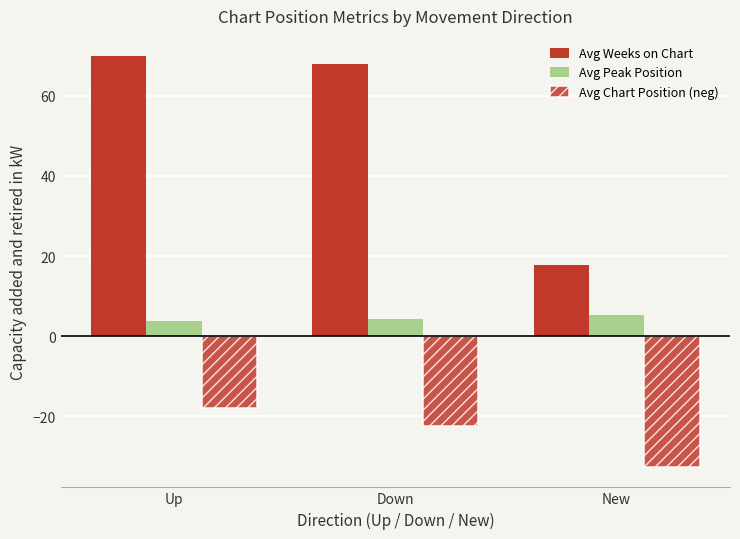

Reading left to right, transcribe all the data shown in this chart.

Avg Weeks on Chart: Up=69.9	Down=67.9	New=17.7
Avg Peak Position: Up=3.8	Down=4.2	New=5.3
Avg Chart Position (neg): Up=-18.0	Down=-22.4	New=-32.7